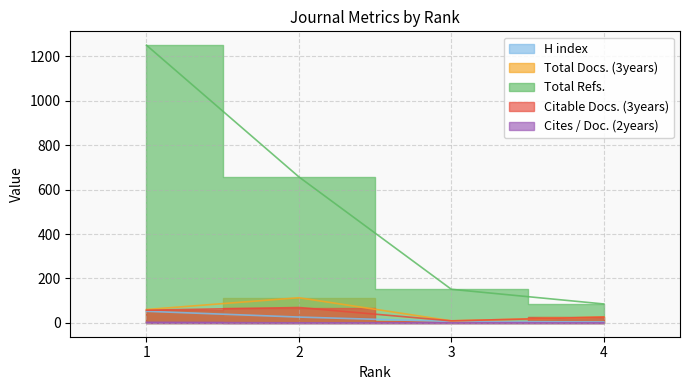

What is the sum of the Total Docs. (3years) values at 4 and 2?

139